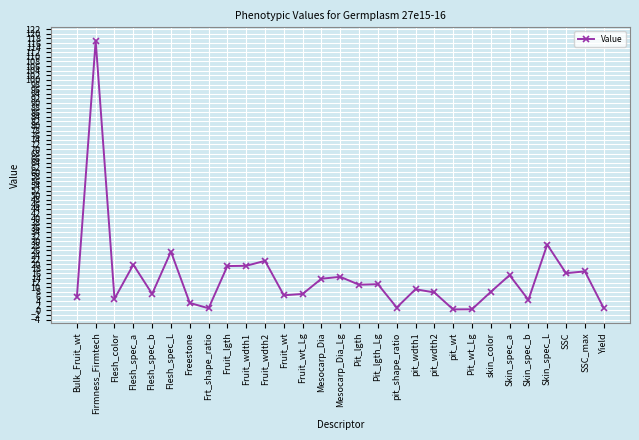

The chart shows a value of 8.4 at Skin_spec_a. True or false?

False